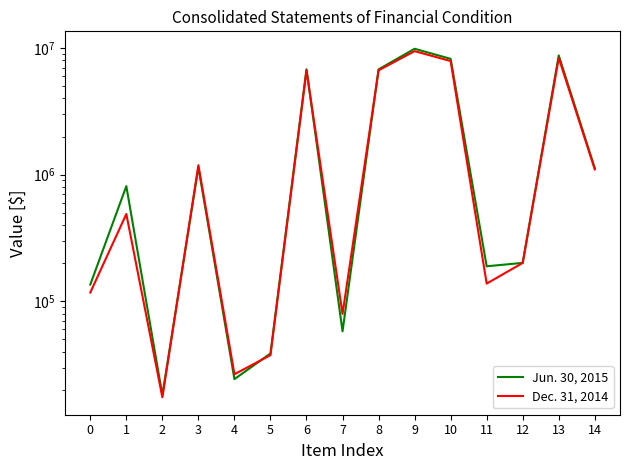

Between 9 and 10, which is larger?

9